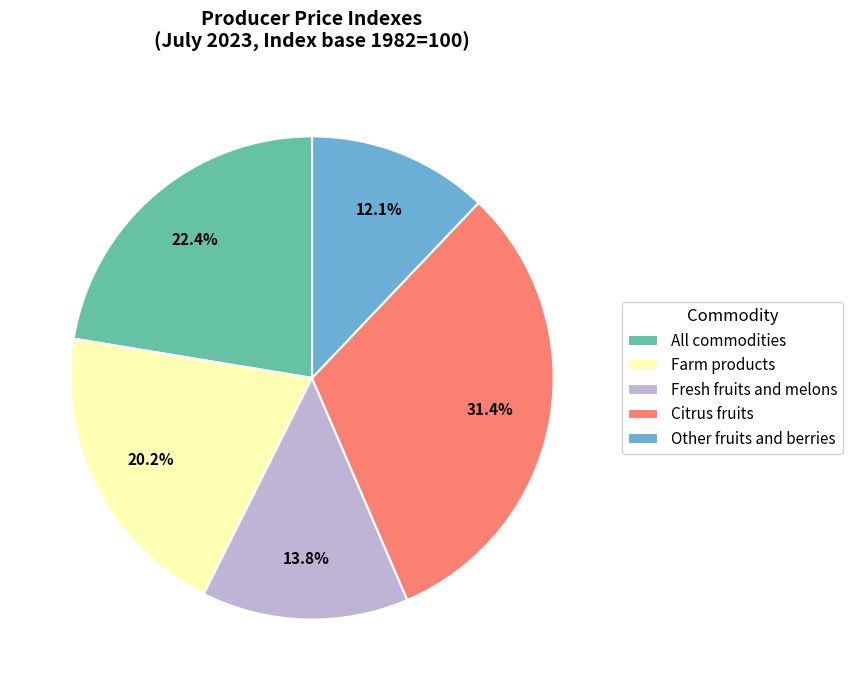

Is Citrus fruits the majority of the pie?

No